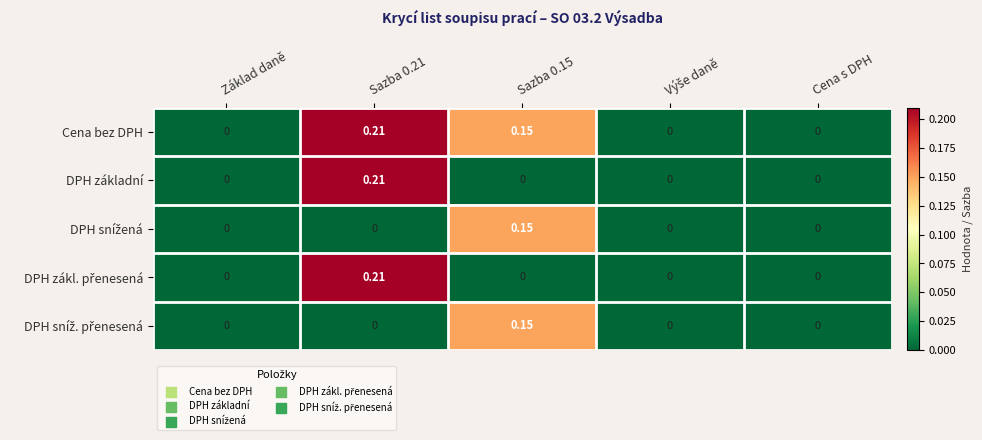

What is the total value across all series at Sazba 0.21?

0.6